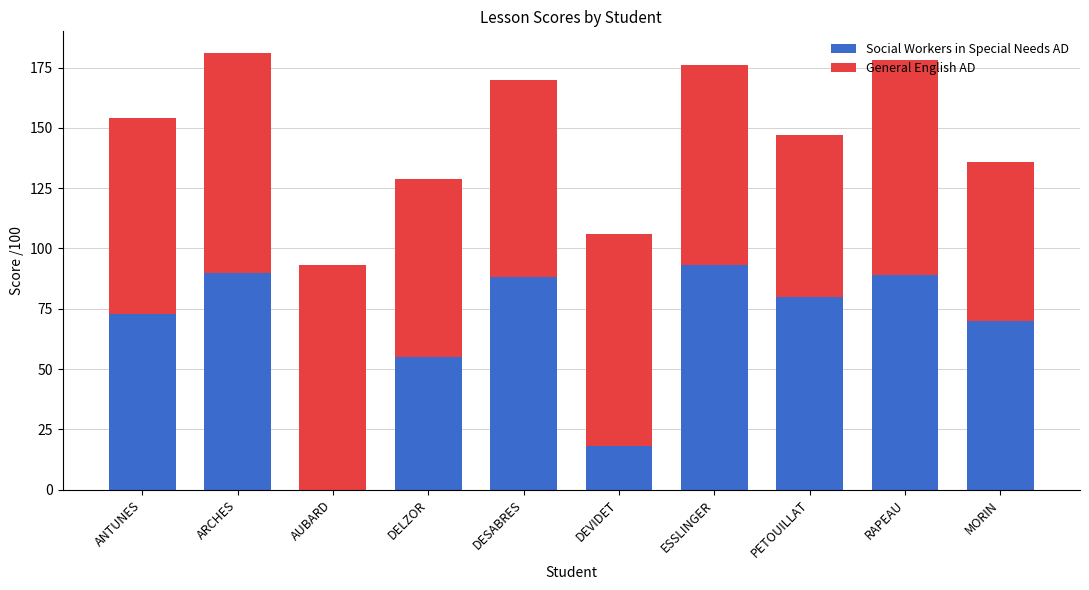

What is the total value across all series at ANTUNES?

154